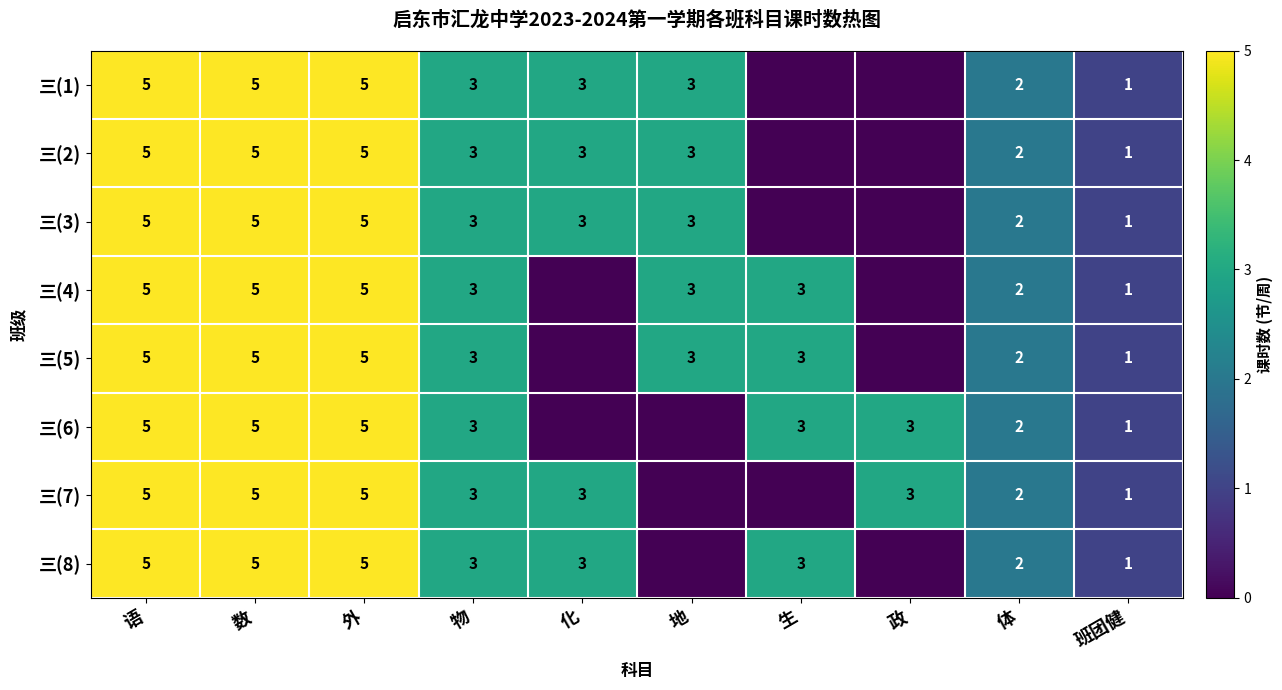

What is the sum of the 三(5) values at 数 and 生?

8